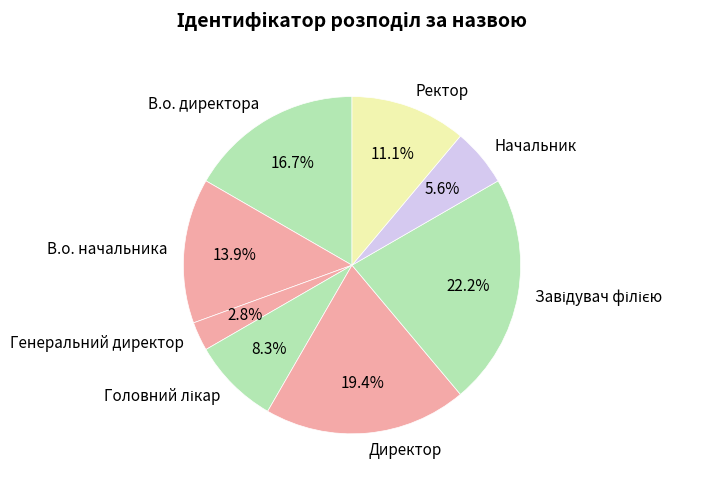

Which has a higher value, В.о. начальника or Директор?

Директор